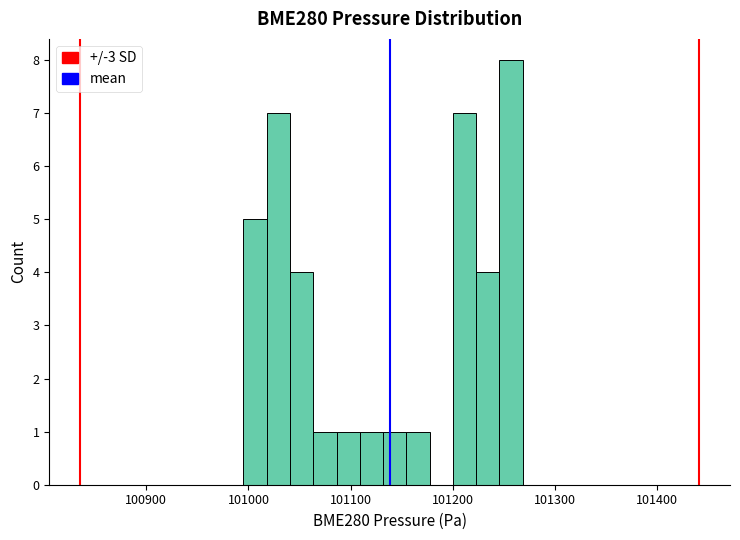

Around what value on the x-axis is the tallest bar? Give the approximate position of its centre, as read against the axis.

101260